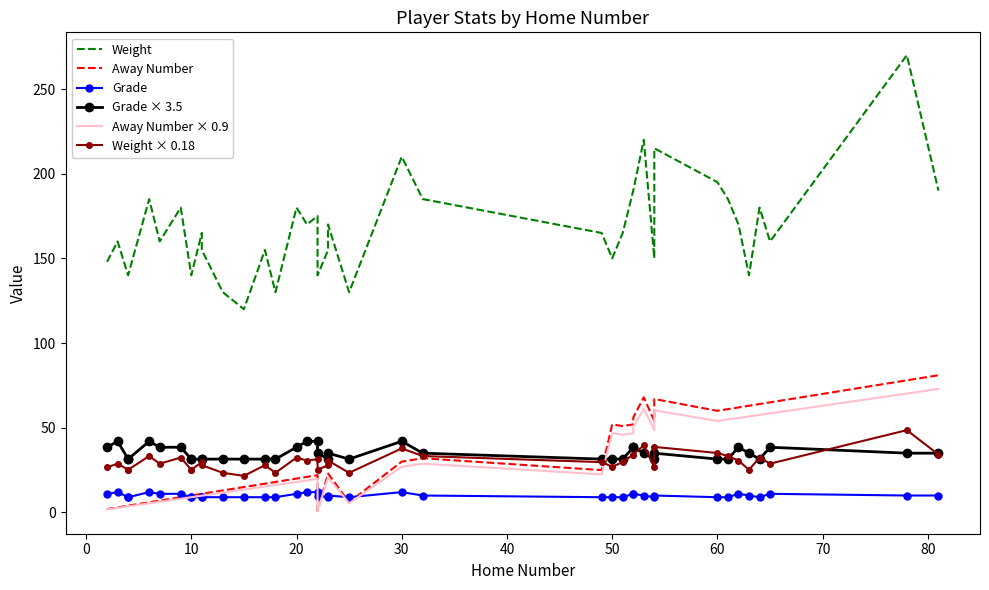

What is the lowest value of the Weight × 0.18 series?

21.6